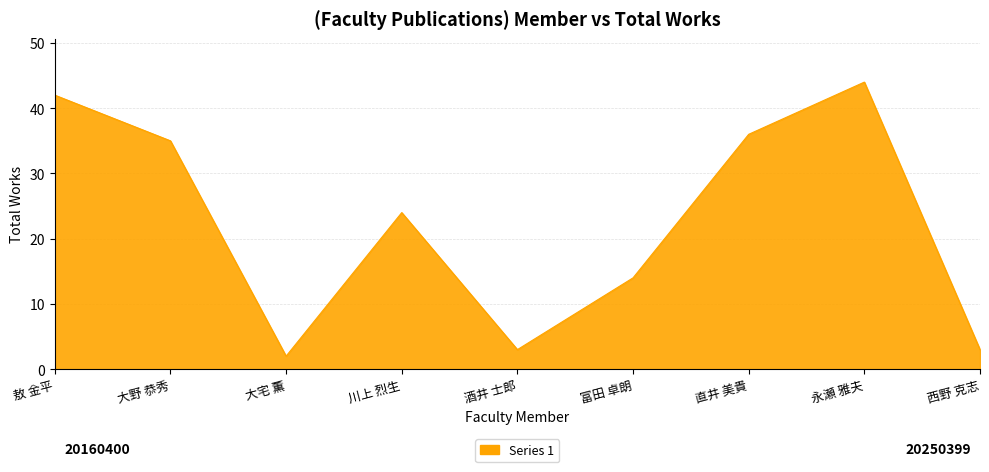

What is the sum of all values?

203